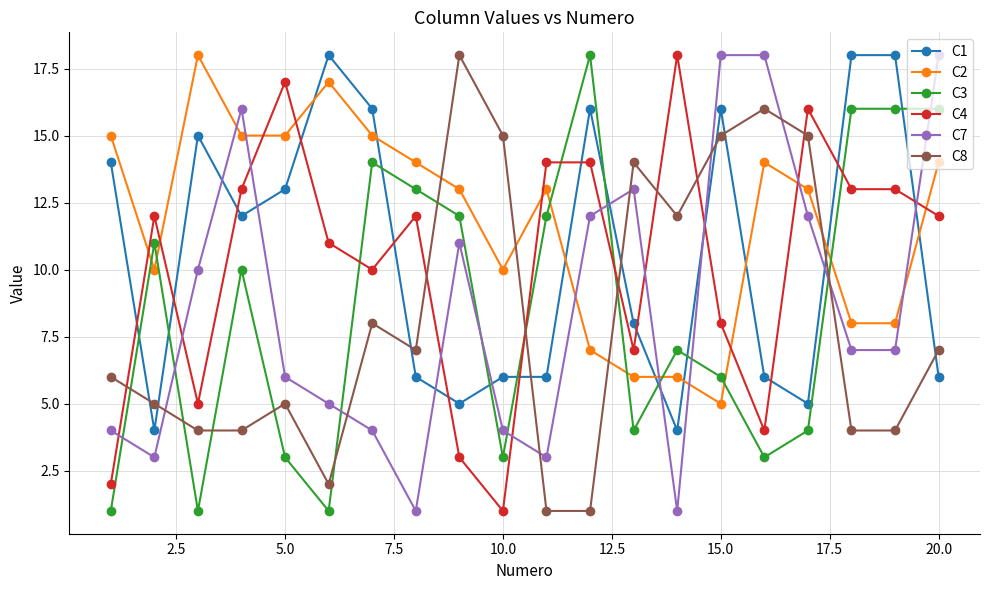

True or false: C8 and C2 cross at least once.

True